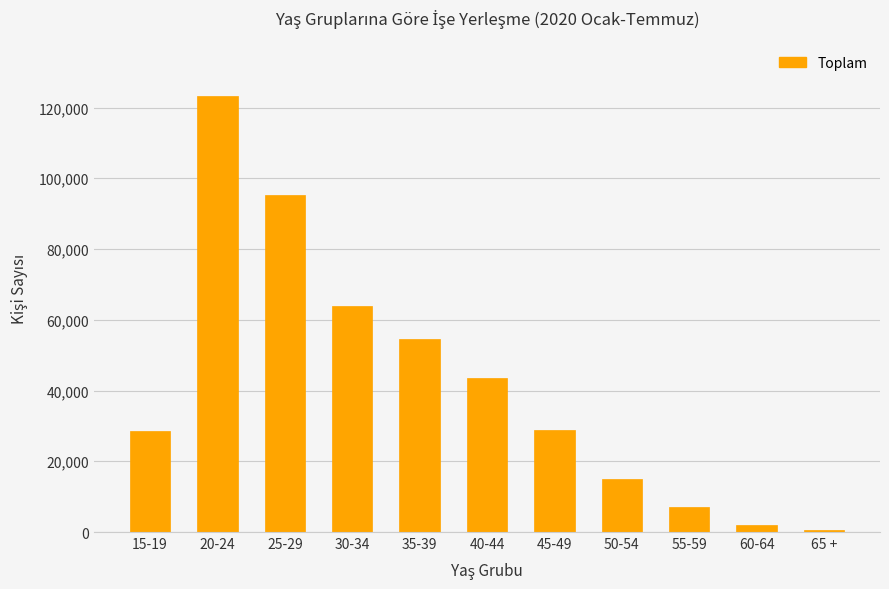

What is the difference between the second highest and second lowest values?

93160